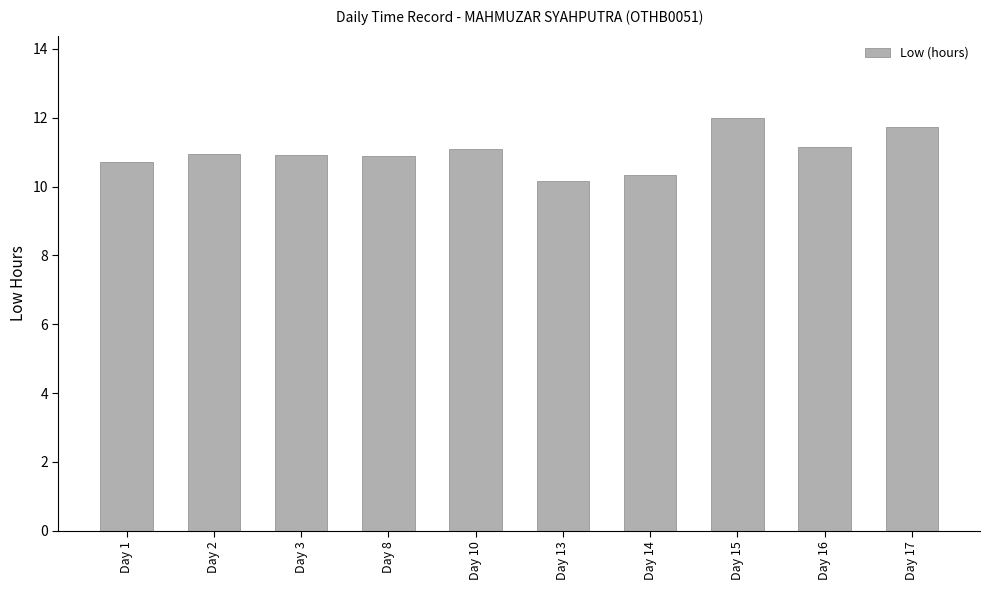

What is the greatest value displayed?

12.0